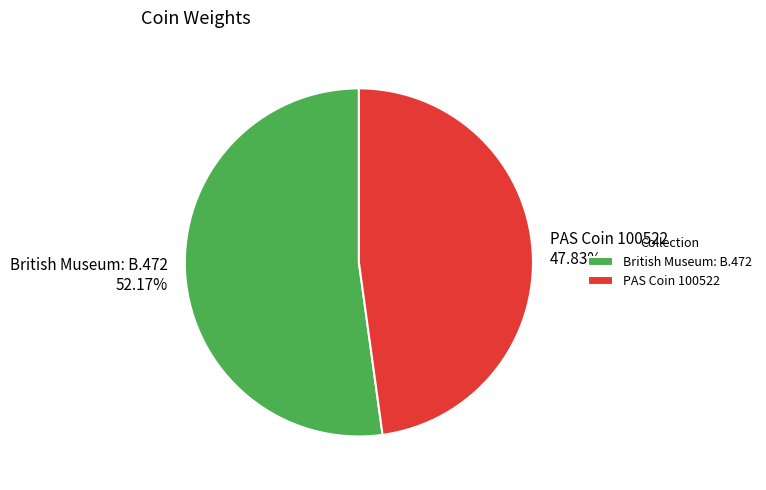

How many segments does this pie chart have?

2